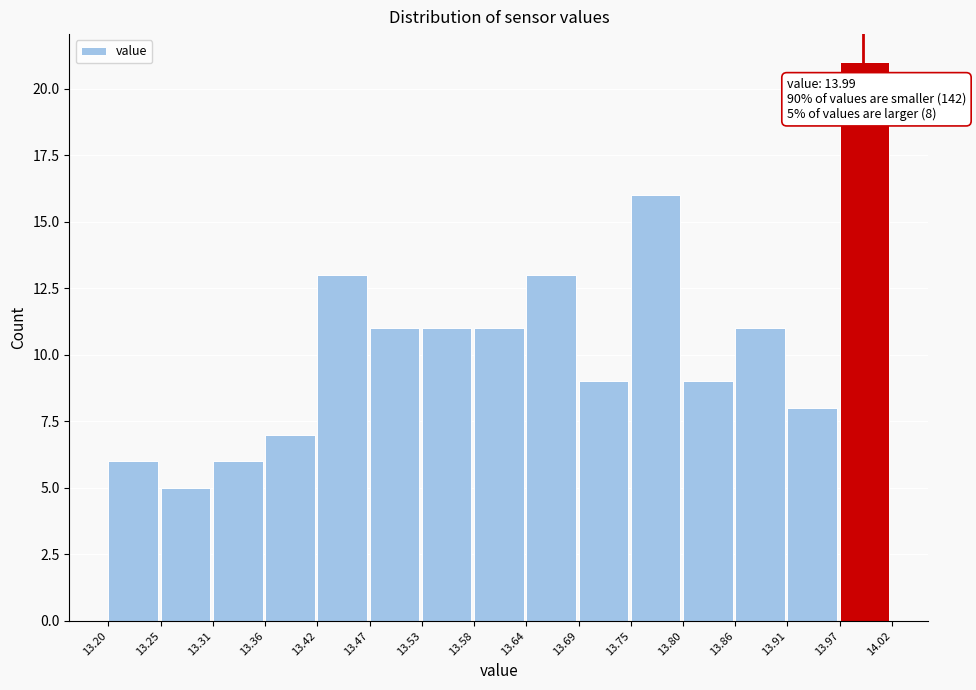

Which range on the x-axis has the tallest bar?

13.97 to 14.02